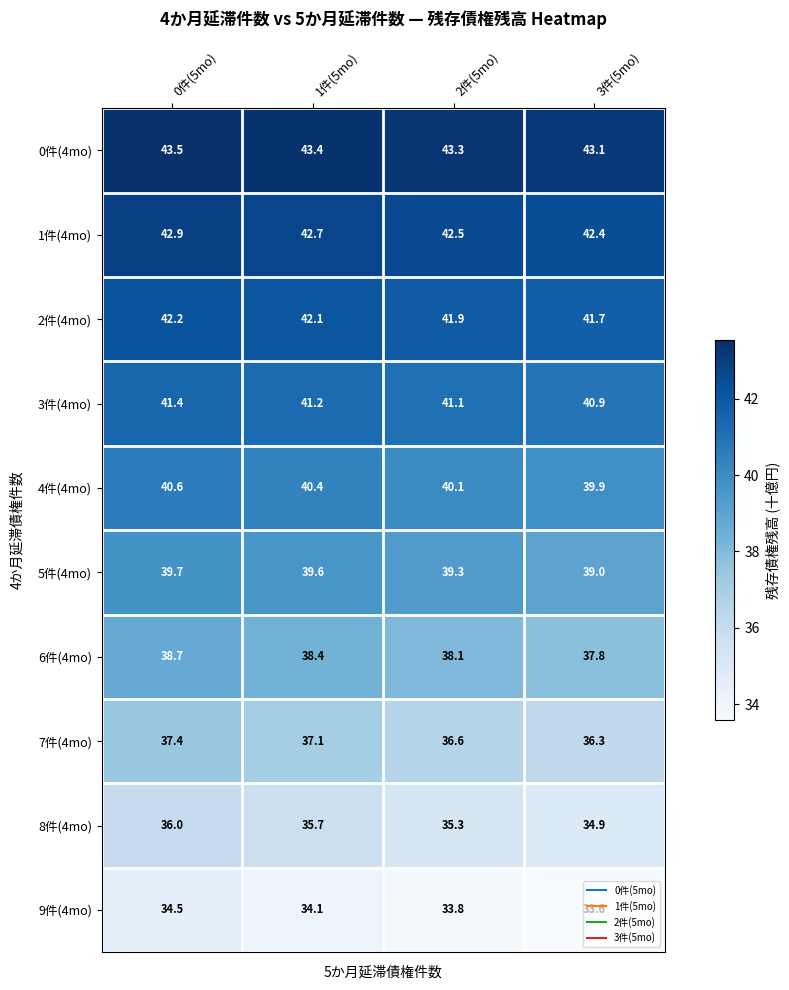

What is the total value across all series at 1件(5mo)?

394.7